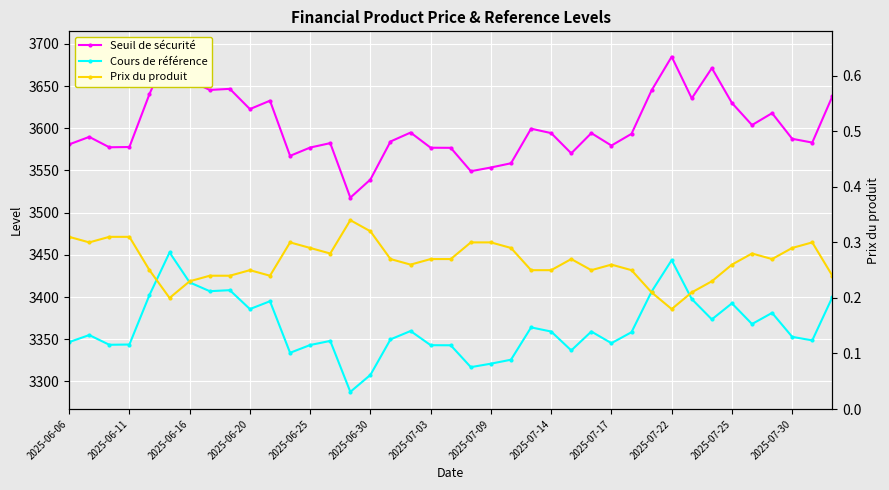

How many lines are shown in the chart?

3